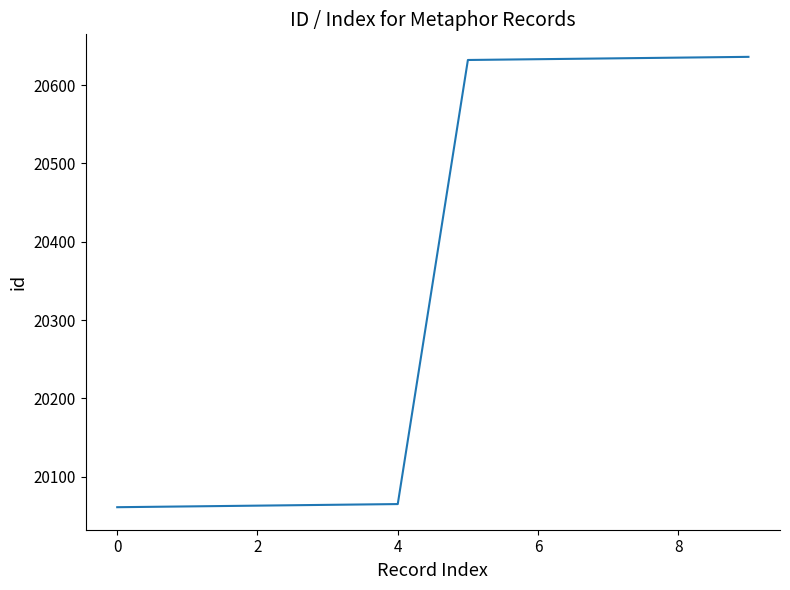

What is the greatest value displayed?

20636